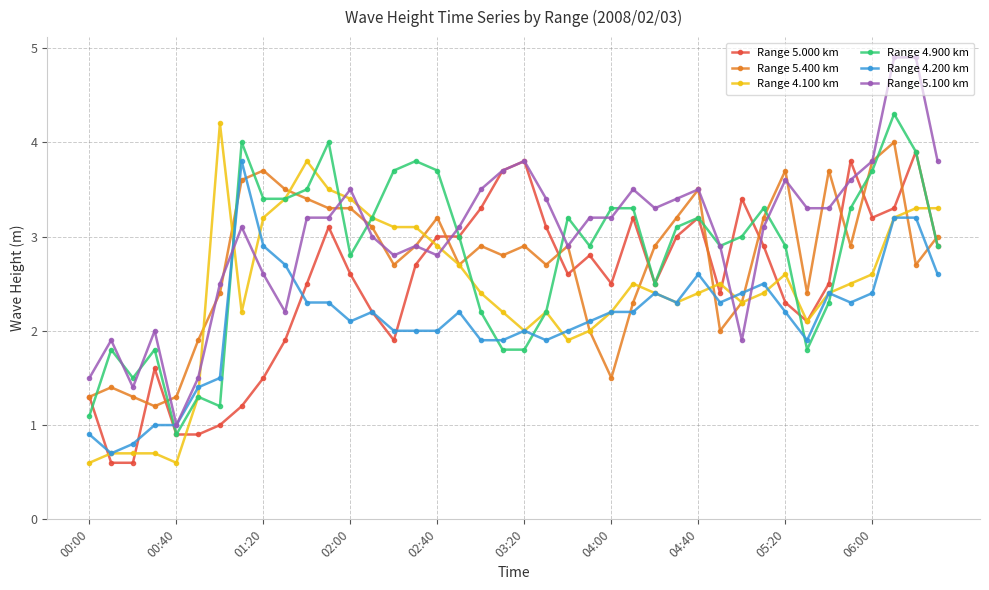

What is the average value of the Range 5.000 km series?

2.5